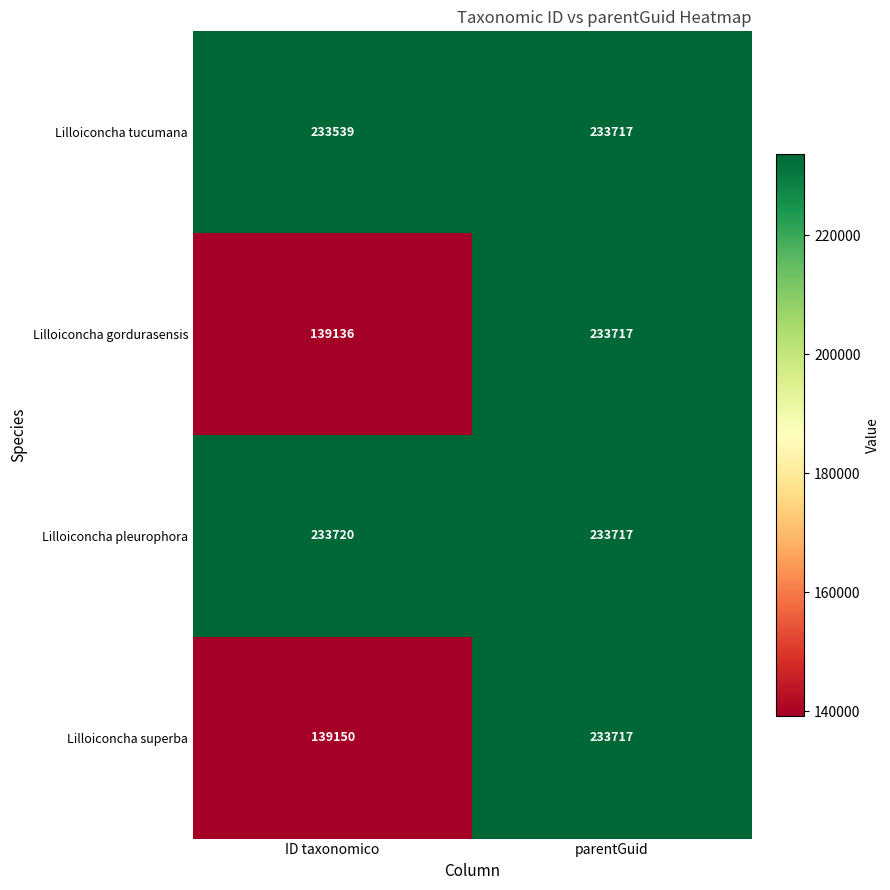

At how many categories does at least one series exceed 140159?

2